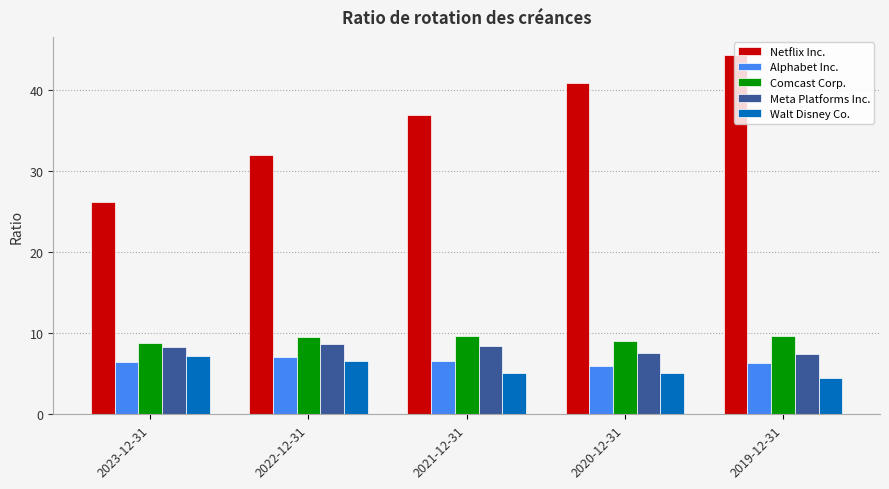

What is the label of the 5th bar from the left?

2019-12-31